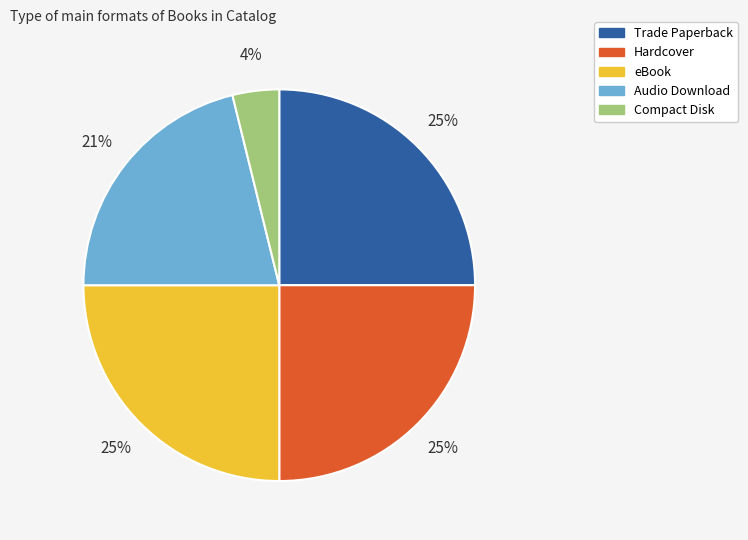

How many segments does this pie chart have?

5